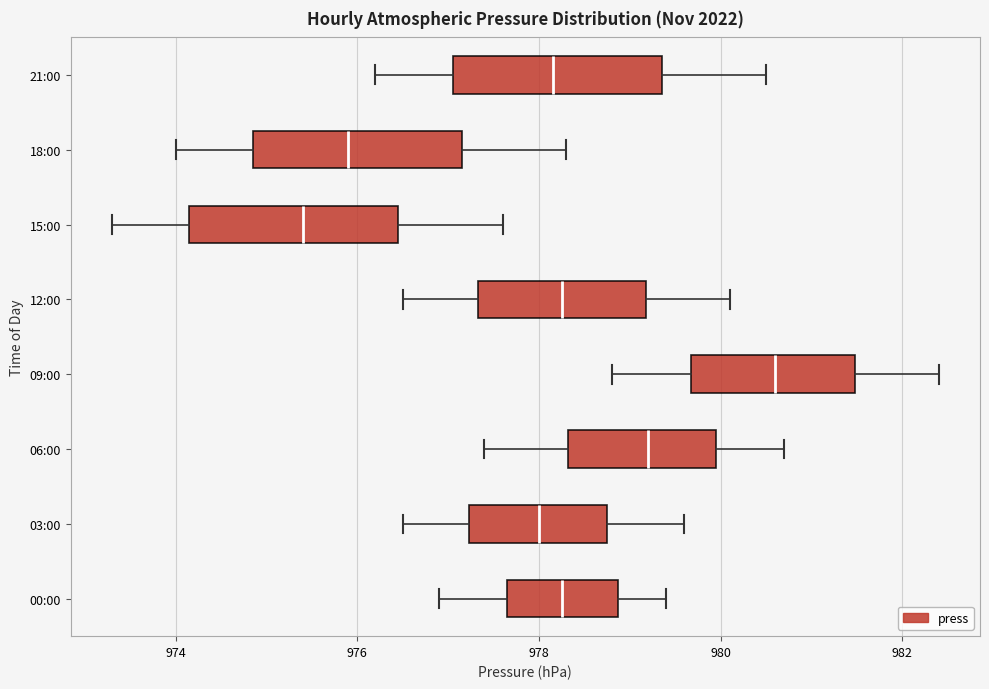

Reading bottom to top, transcribe this box plot: for each box, give where its median line is, the range the box spans, and where its two whiskers end, as read against the x-axis. The values are not printed on the chart, so give them approximately, as read against the axis.

00:00: median 978.2, box 977.6 to 978.8, whiskers 977.0 to 979.4
03:00: median 978.0, box 977.2 to 978.8, whiskers 976.6 to 979.6
06:00: median 979.2, box 978.4 to 980.0, whiskers 977.4 to 980.8
09:00: median 980.6, box 979.6 to 981.4, whiskers 978.8 to 982.4
12:00: median 978.2, box 977.4 to 979.2, whiskers 976.6 to 980.2
15:00: median 975.4, box 974.2 to 976.4, whiskers 973.4 to 977.6
18:00: median 976.0, box 974.8 to 977.2, whiskers 974.0 to 978.4
21:00: median 978.2, box 977.0 to 979.4, whiskers 976.2 to 980.6